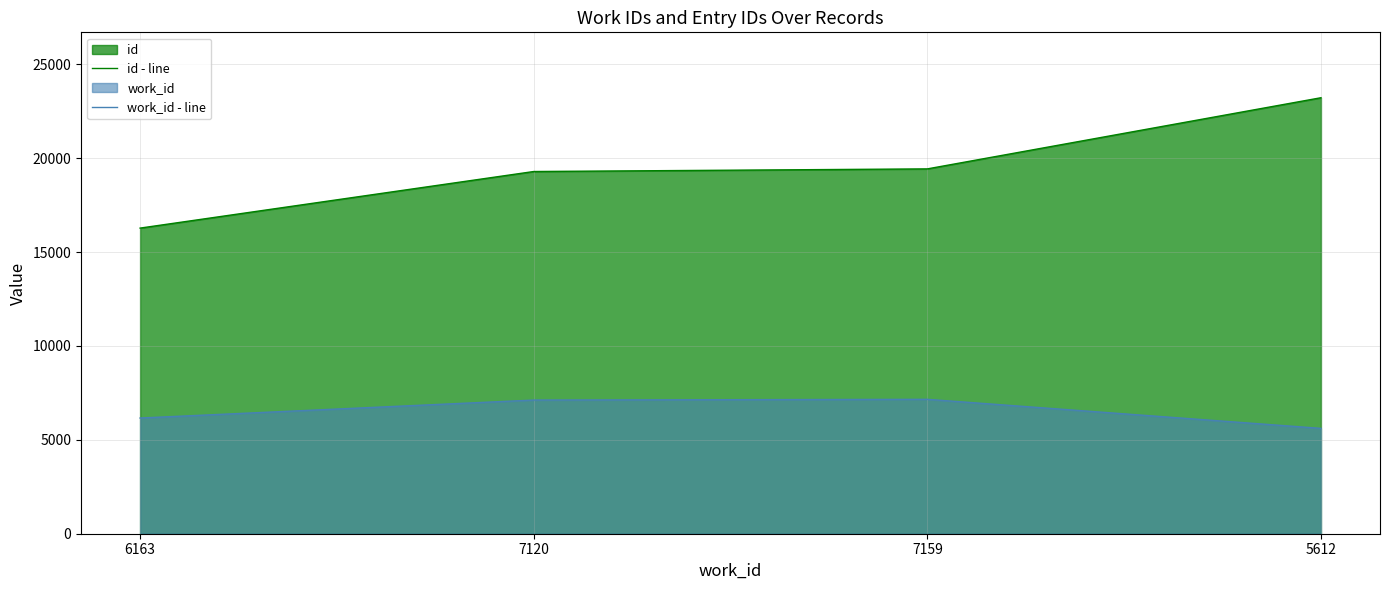

True or false: id - line and work_id - line cross at least once.

False